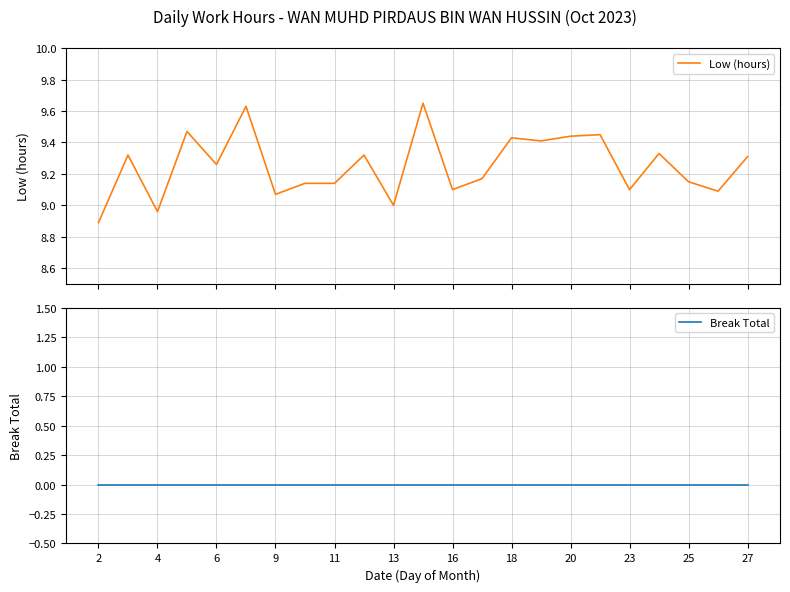

What is the difference between the second highest and second lowest values in the Low (hours) series?

0.7